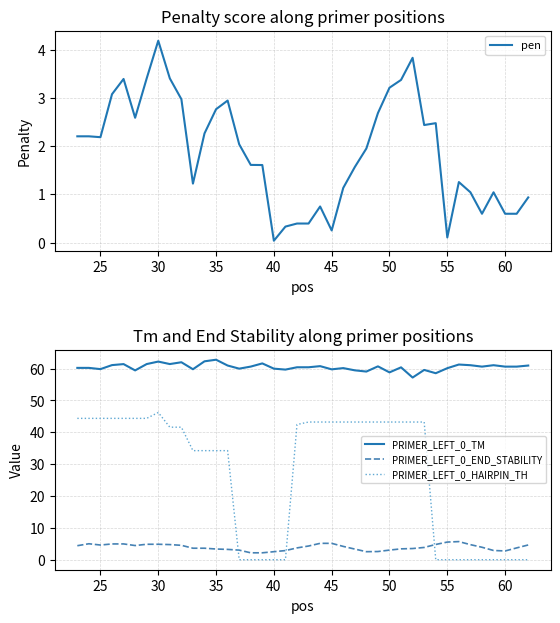

What is the sum of all PRIMER_LEFT_0_HAIRPIN_TH values?

1094.6